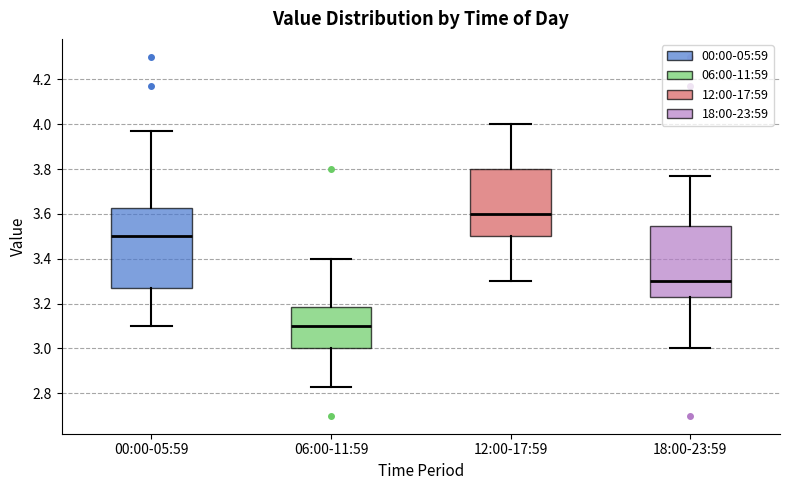

Which box has the highest median line?

12:00-17:59